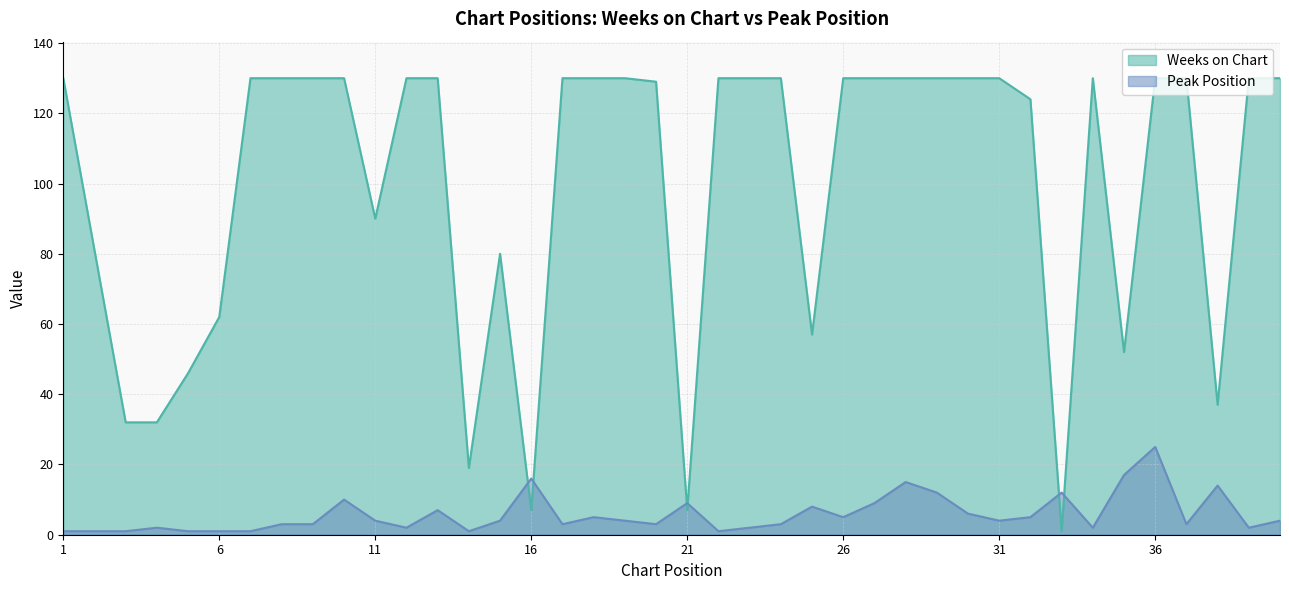

At how many categories does at least one series exceed 109?

26